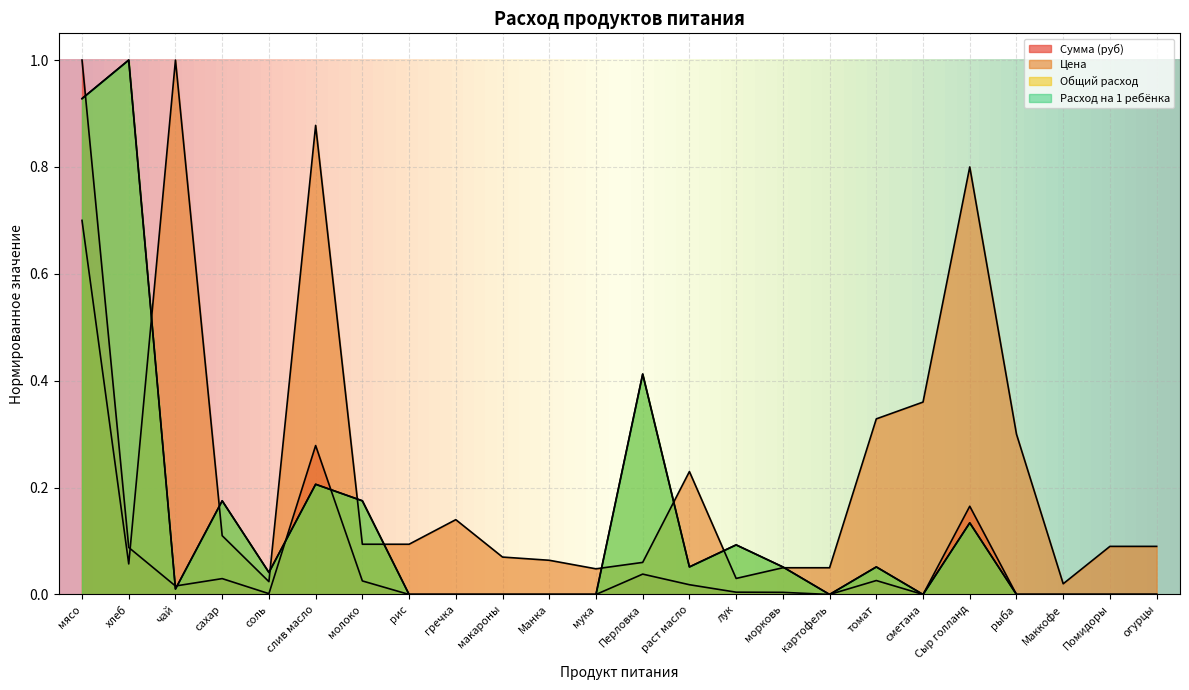

The value of Сумма (руб) at рис is 0.0. True or false?

True